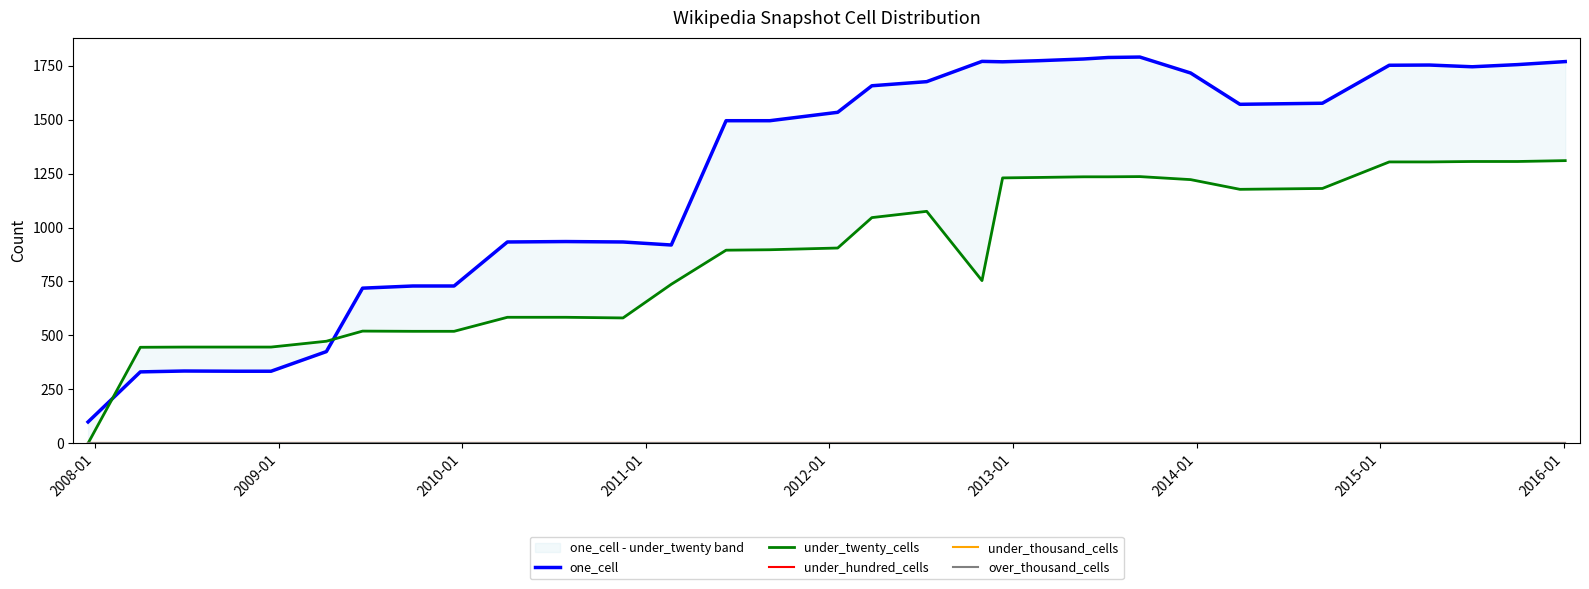

What is the maximum value shown in the chart?

1790